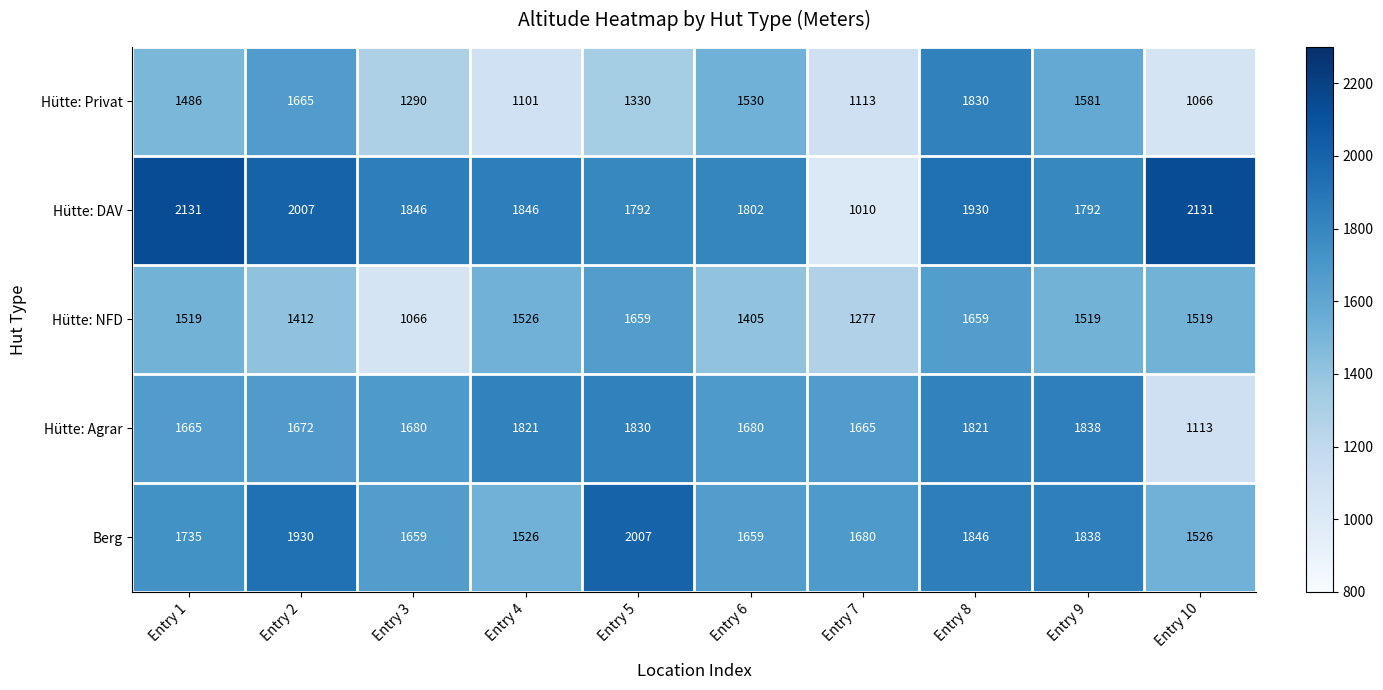

How many values in the Hütte: NFD series are below 1519?

4